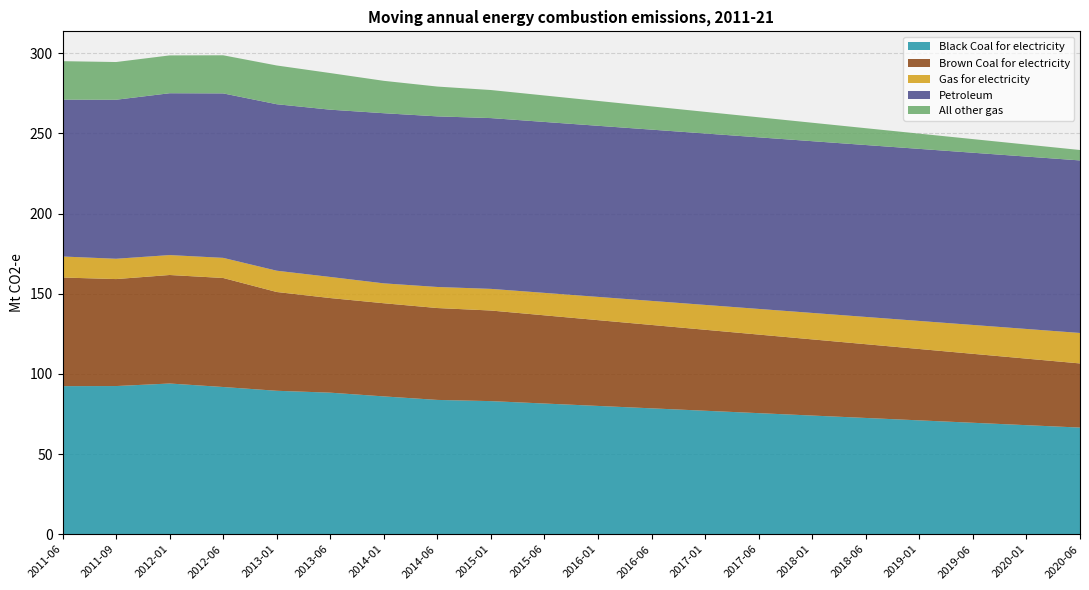

Reading right to left, what are all the values shown in this chart?

Black Coal for electricity: 66.5	68.0	69.5	71.0	72.5	74.0	75.5	77.0	78.5	80.0	81.5	83.0	83.8	85.9	88.3	89.5	91.8	94.0	92.4	92.3
Brown Coal for electricity: 40.0	41.5	43.0	44.5	46.0	47.5	49.0	50.5	52.0	53.5	55.0	56.5	57.3	58.1	59.0	61.6	68.0	67.7	66.7	67.7
Gas for electricity: 19.0	18.5	18.0	17.5	17.0	16.5	16.0	15.5	15.0	14.5	14.0	13.5	13.1	12.4	13.2	13.3	12.6	12.4	12.7	13.1
Petroleum: 107.6	107.5	107.4	107.3	107.2	107.1	107.0	106.9	106.8	106.7	106.6	106.5	106.4	106.1	104.3	103.8	102.6	100.9	99.2	97.8
All other gas: 6.5	7.5	8.5	9.5	10.5	11.5	12.5	13.5	14.5	15.5	16.5	17.5	18.6	20.2	22.8	24.2	23.8	23.6	23.5	24.0